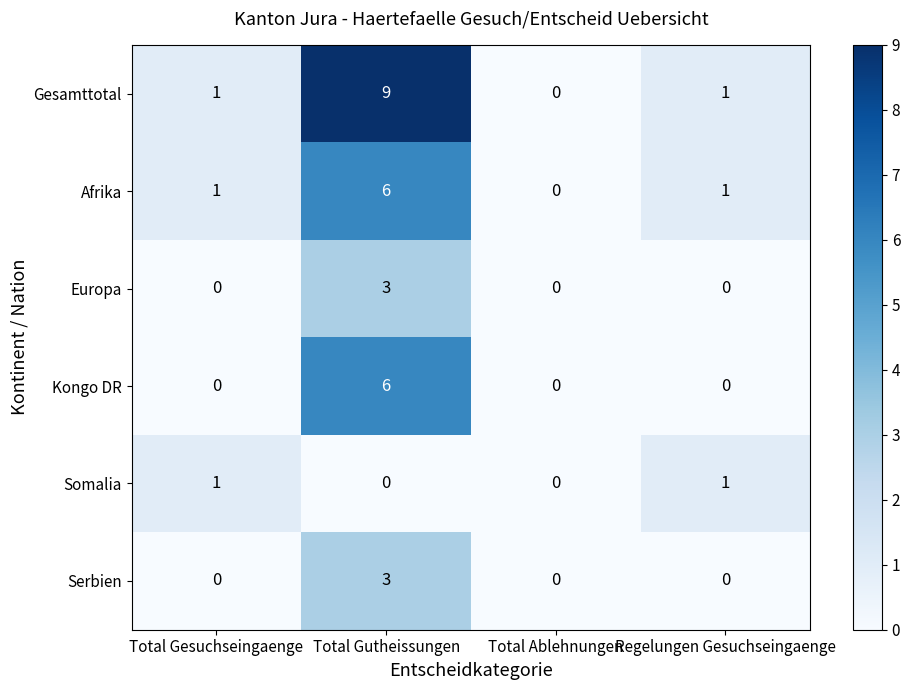

What is the highest value of the Gesamttotal series?

9